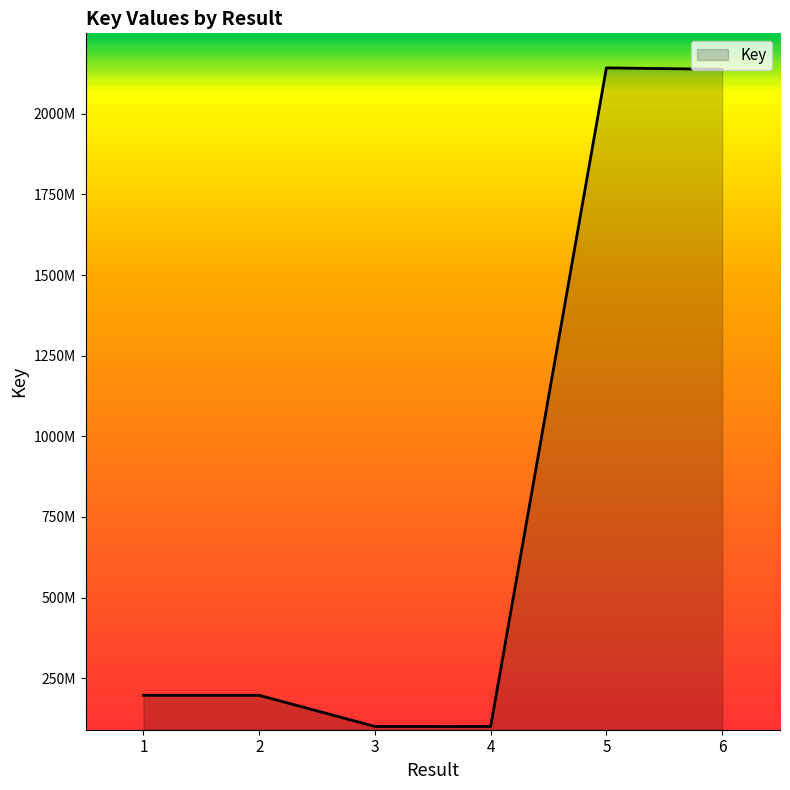

The chart shows a value of 341702300 at 2. True or false?

False